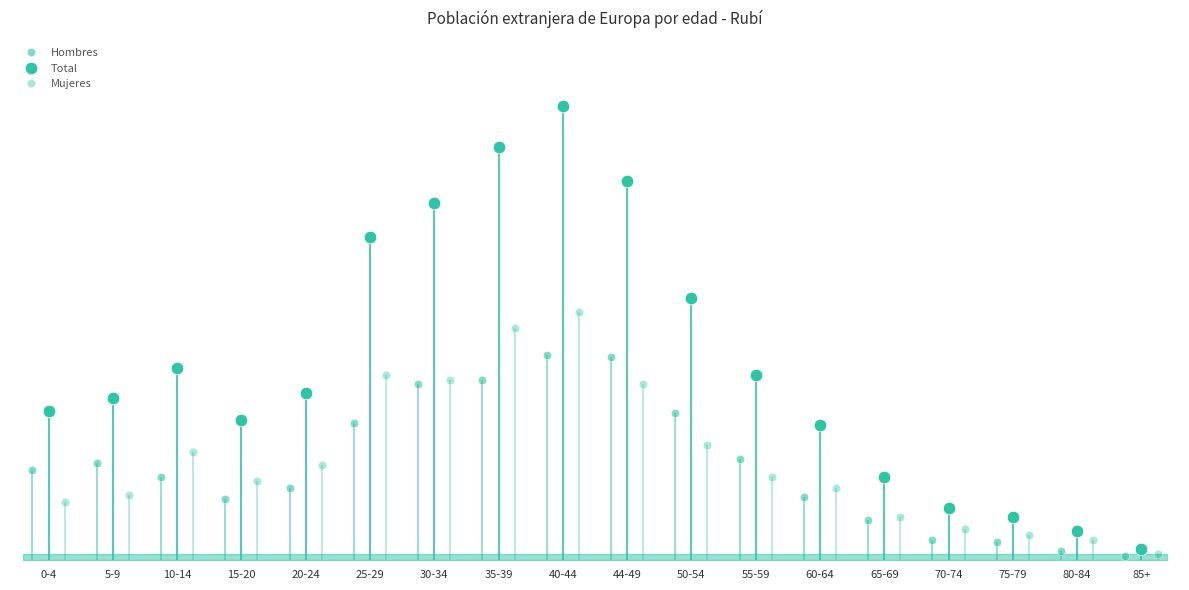

Is it true that Mujeres equals 9 at 80-84?

True